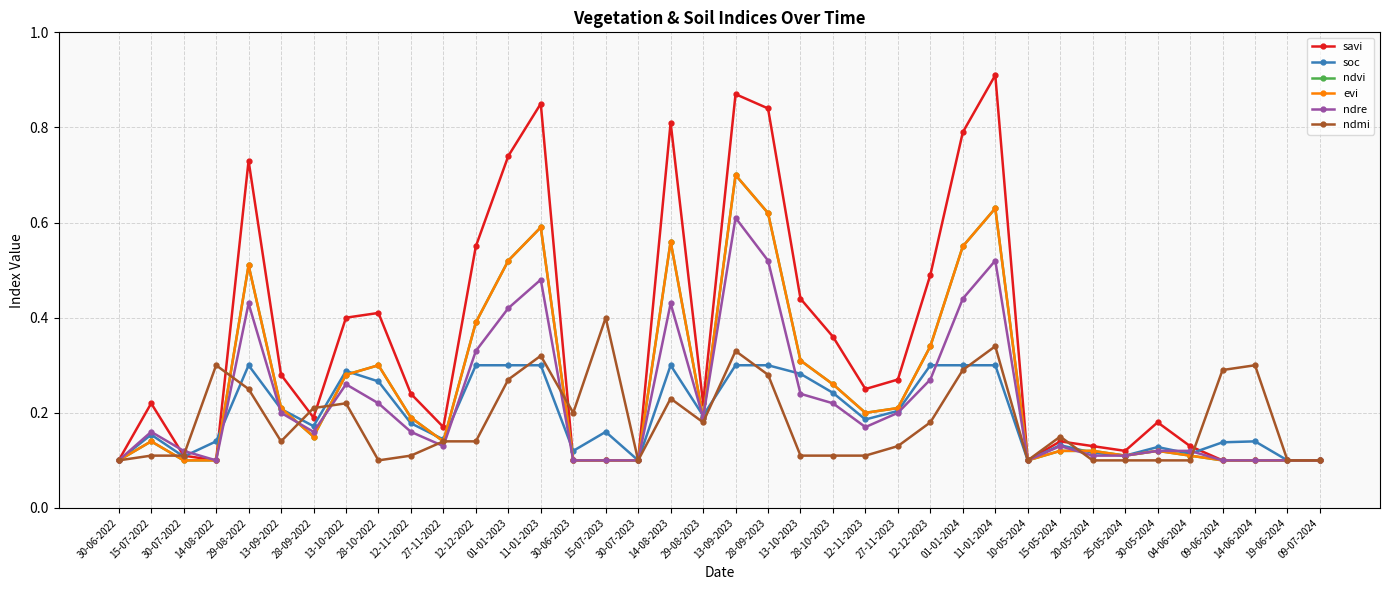

Does the chart have visible grid lines?

Yes